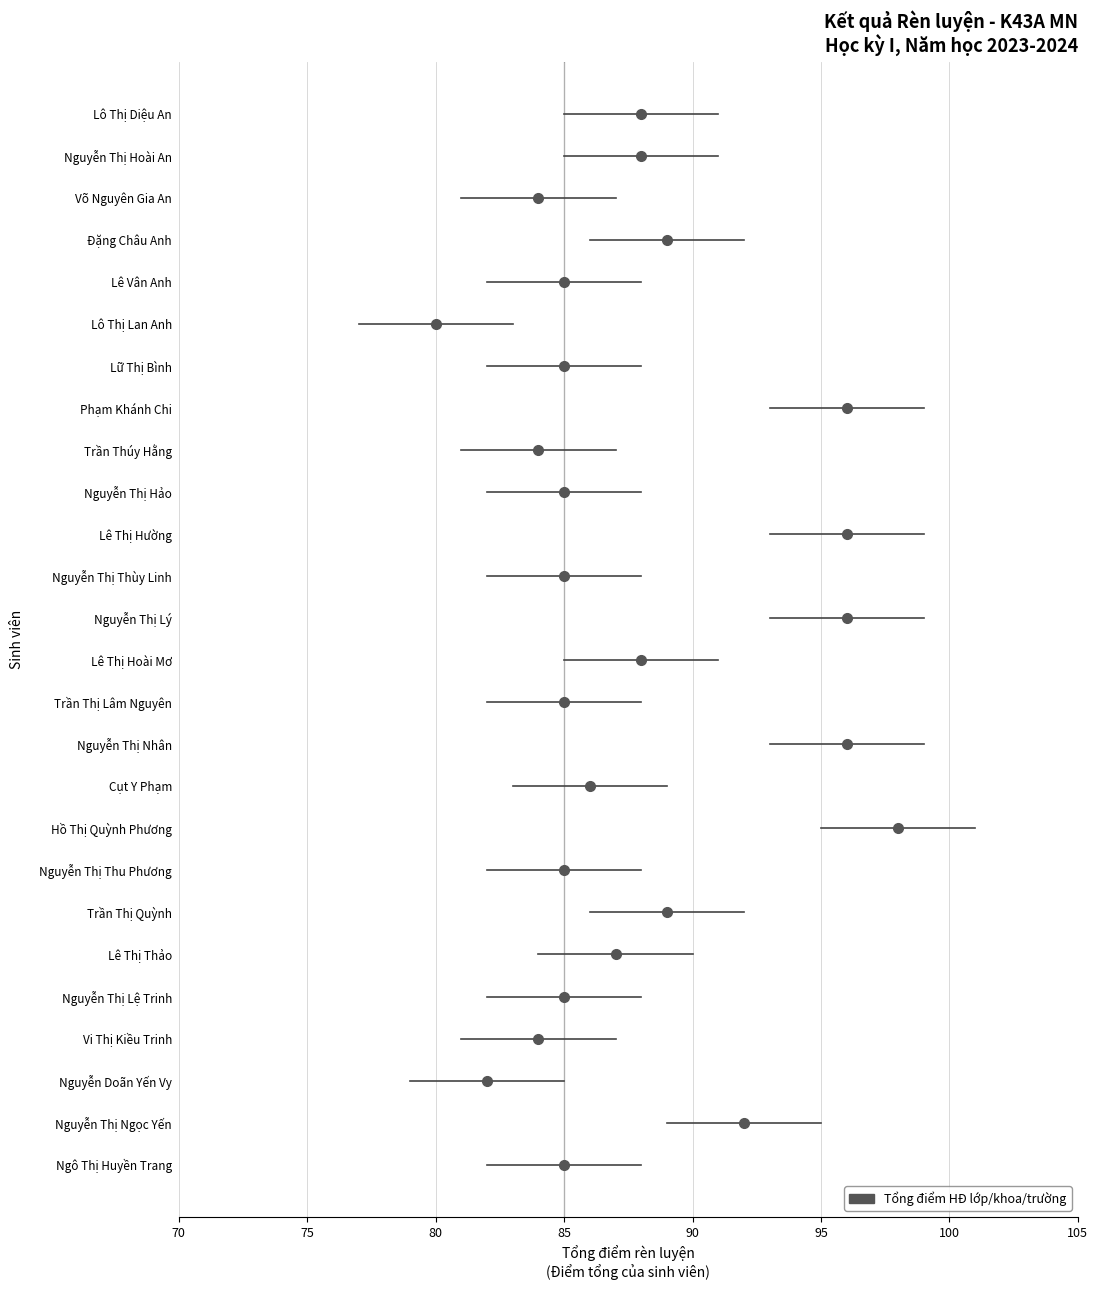

What is the minimum value for ci_low?

77